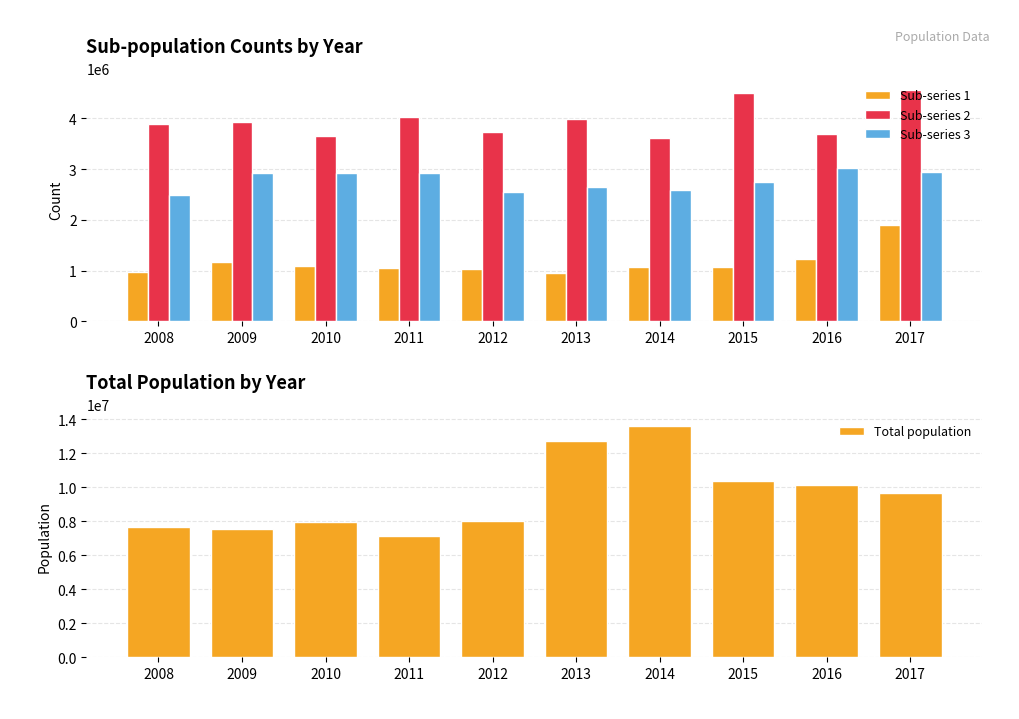

Where is Sub-series 1 nearest to the value 1426412?

2016